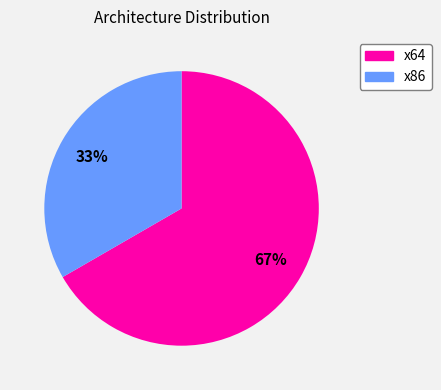

Between x64 and x86, which is larger?

x64